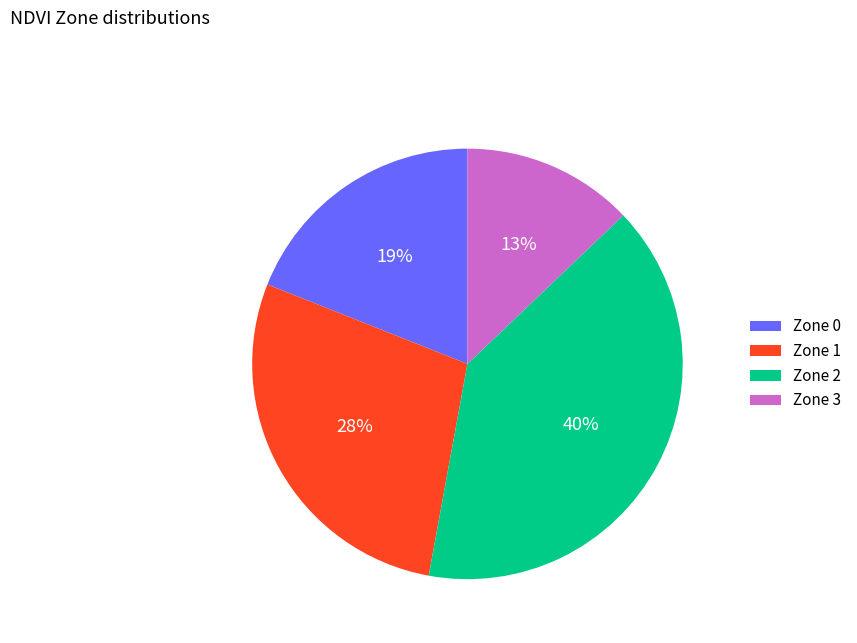

Is there a majority slice in this chart?

No